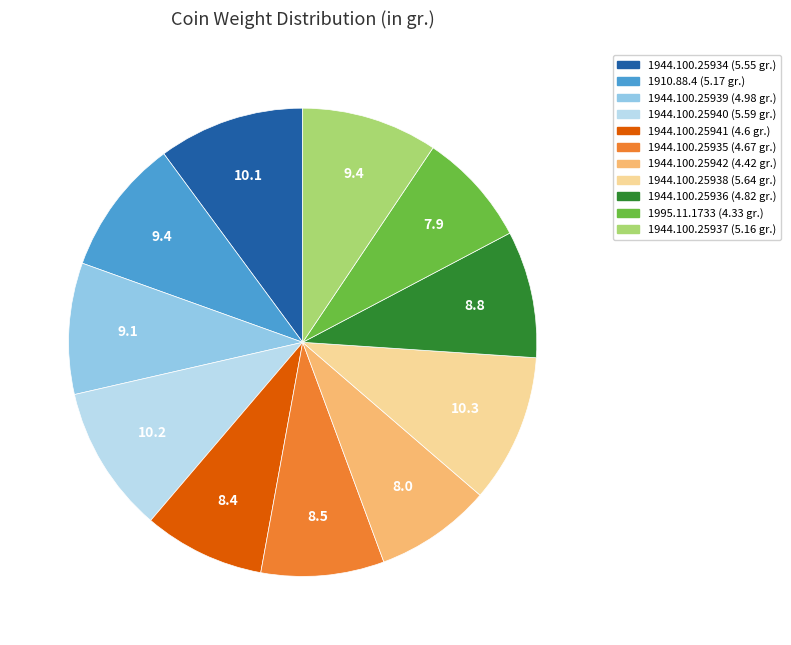

Approximately how many times larger is the value at 1944.100.25934 compared to 1944.100.25939?

1.1